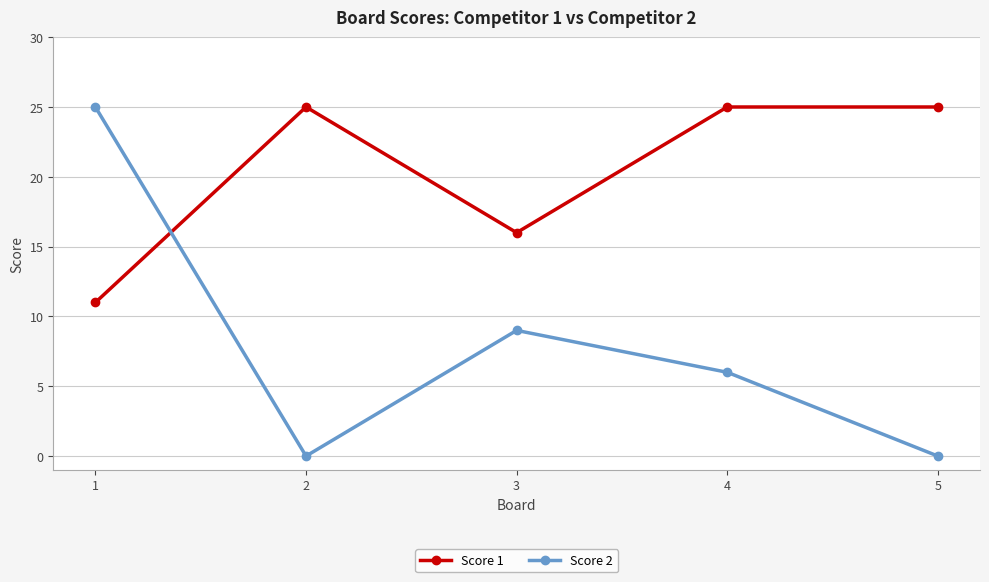

Which series has the widest spread of values?

Score 2